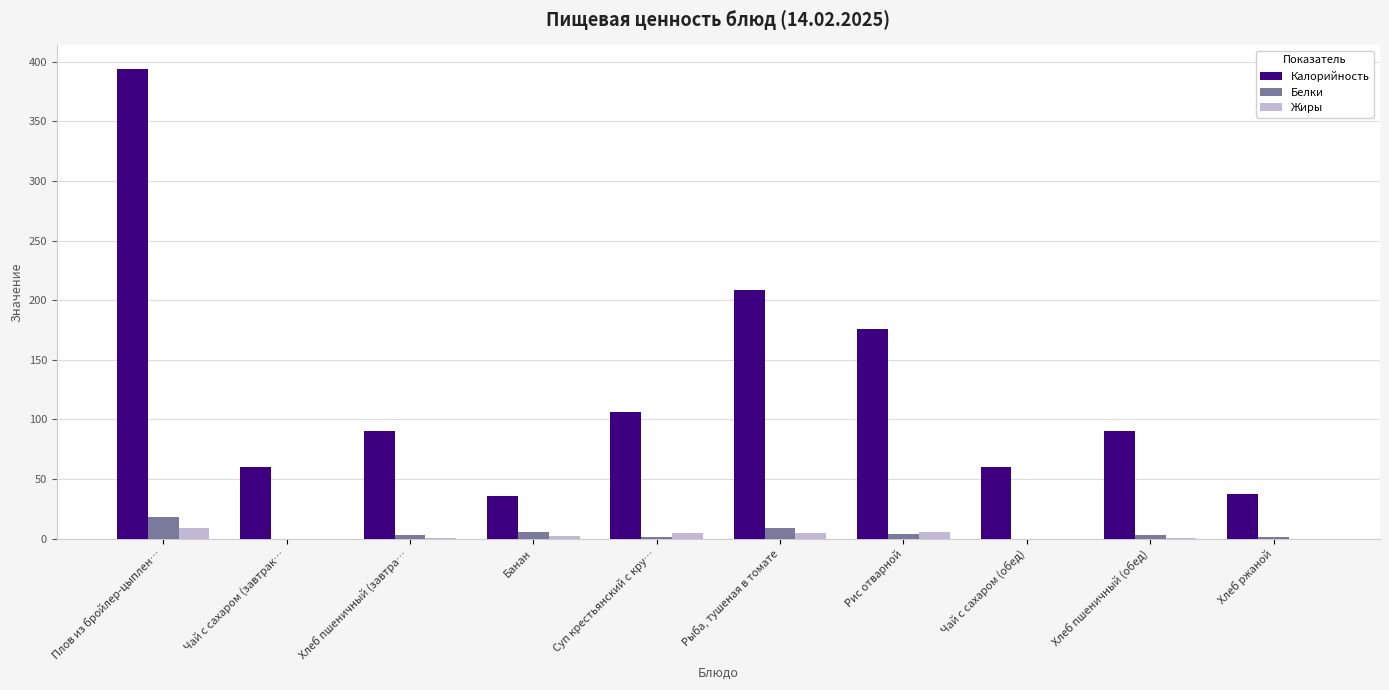

What is the maximum value for Белки?

18.1